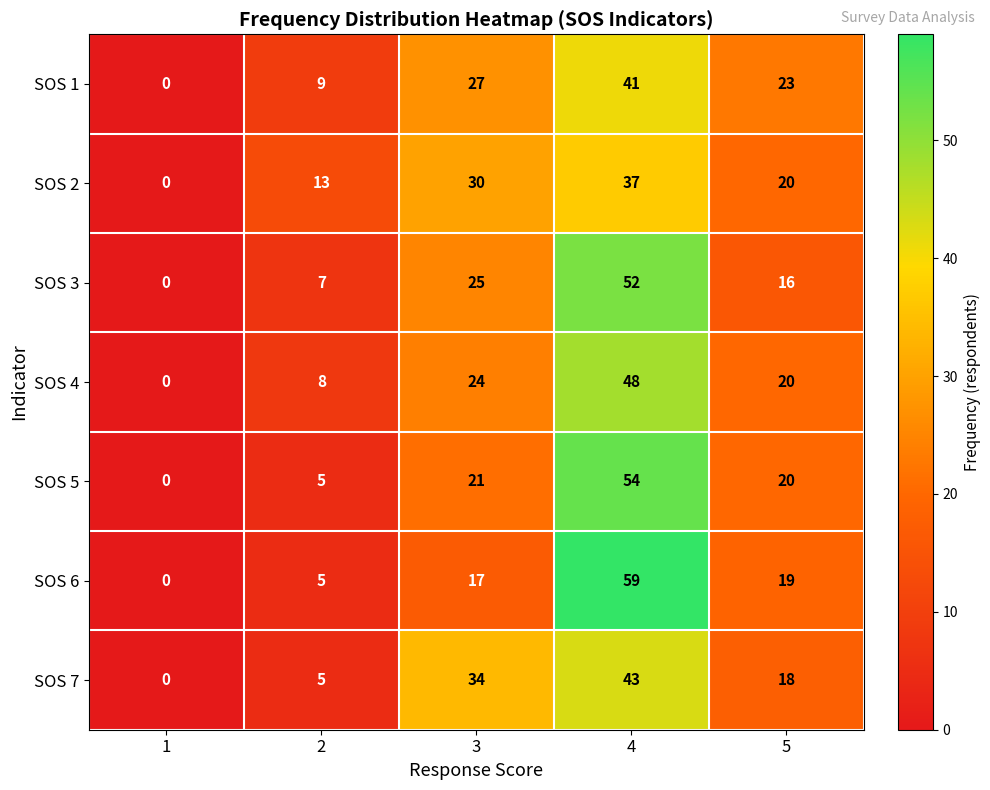

At which label does SOS 4 reach its peak?

4